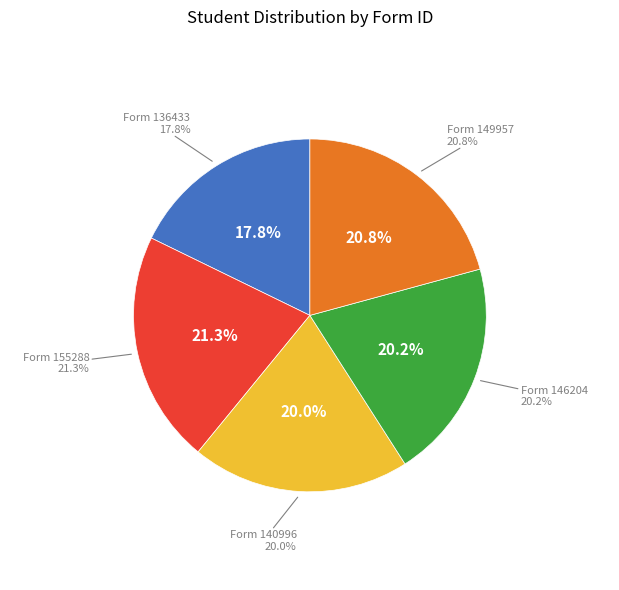

What portion of the pie excludes 140996?

80.0%